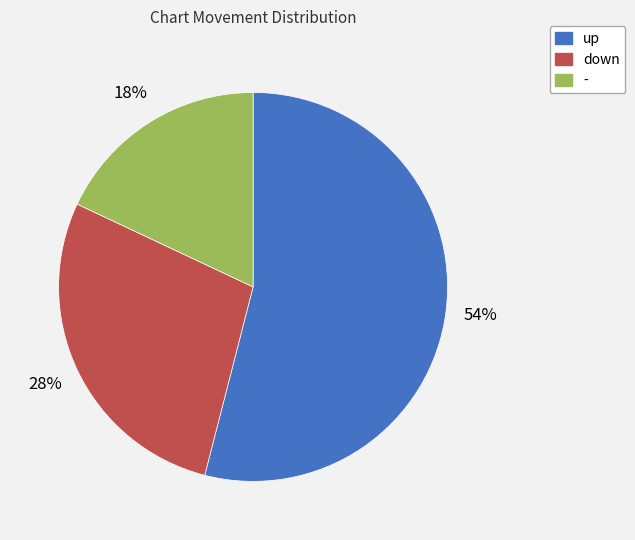

To the nearest percent, what is the difference between the down and - slice percentages?

10%